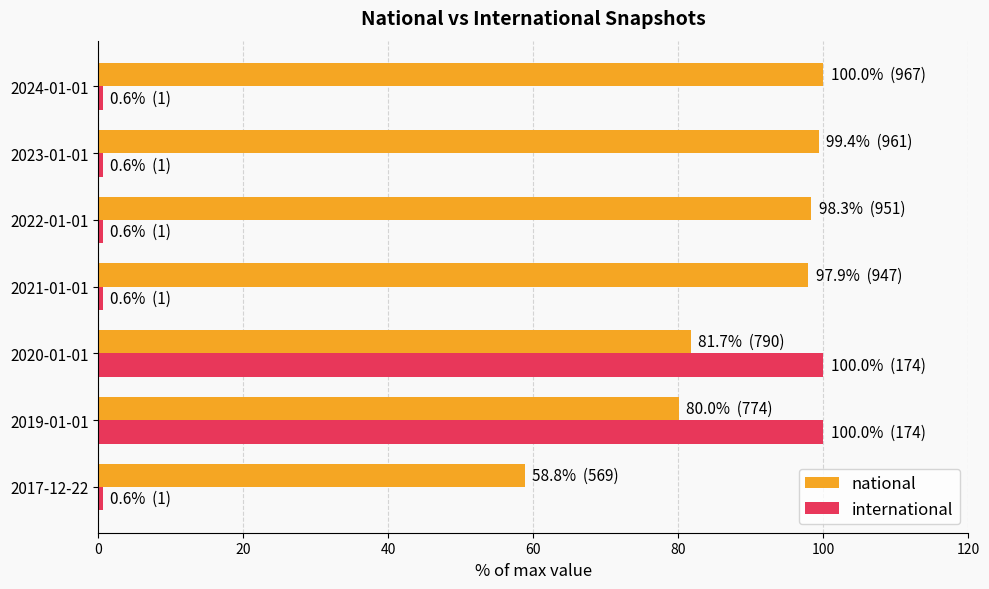

What is the sum of all national values?

616.2